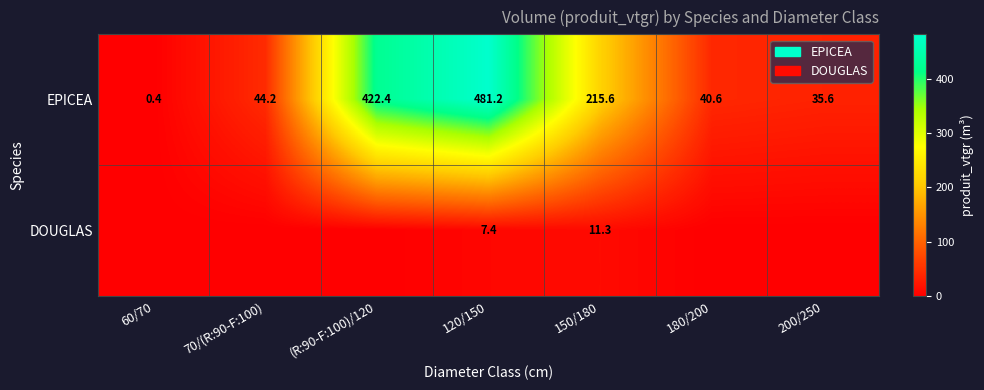

Which label corresponds to the smallest value in the chart?

60/70